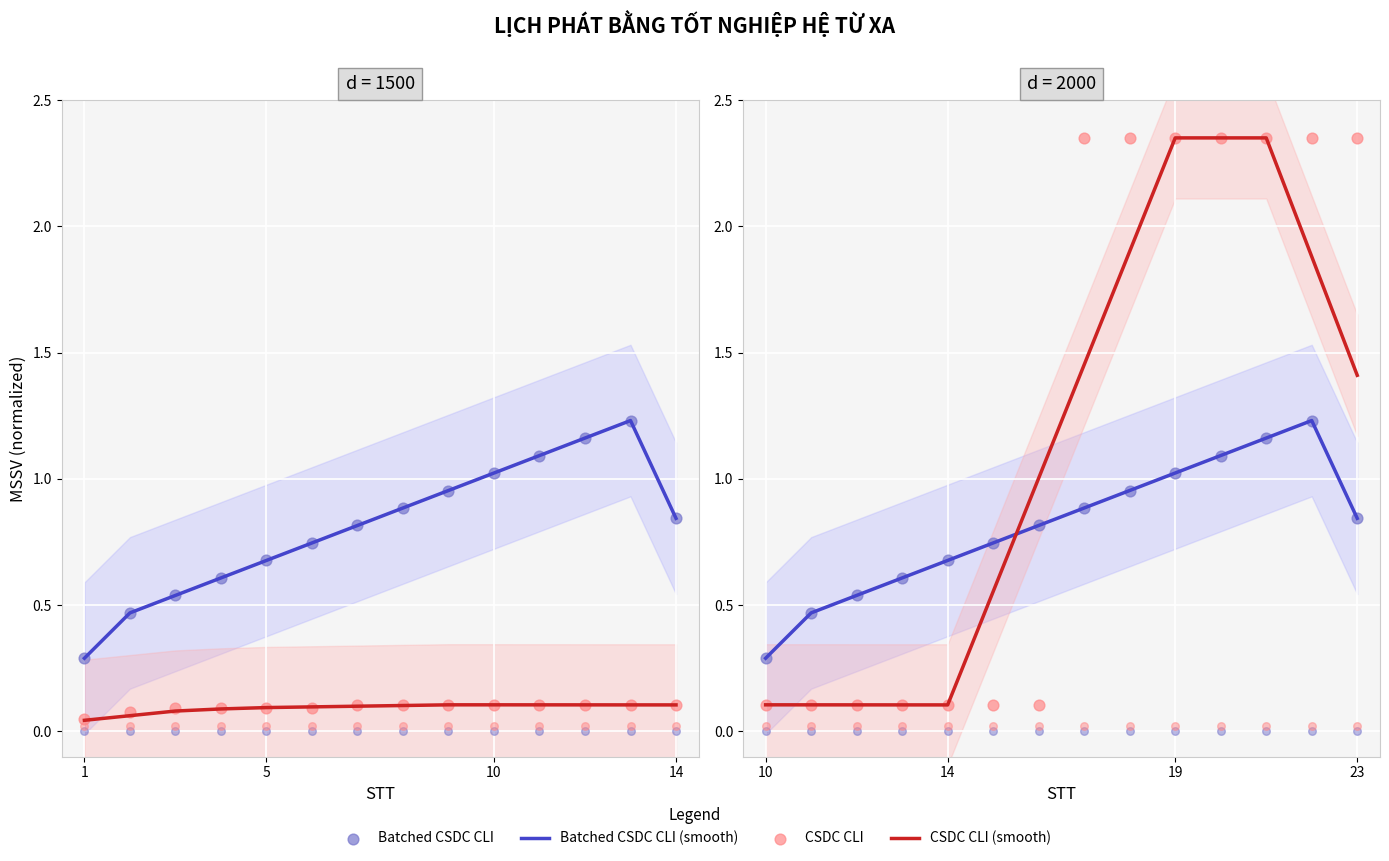

Which series reaches the minimum Y coordinate?

CSDC CLI